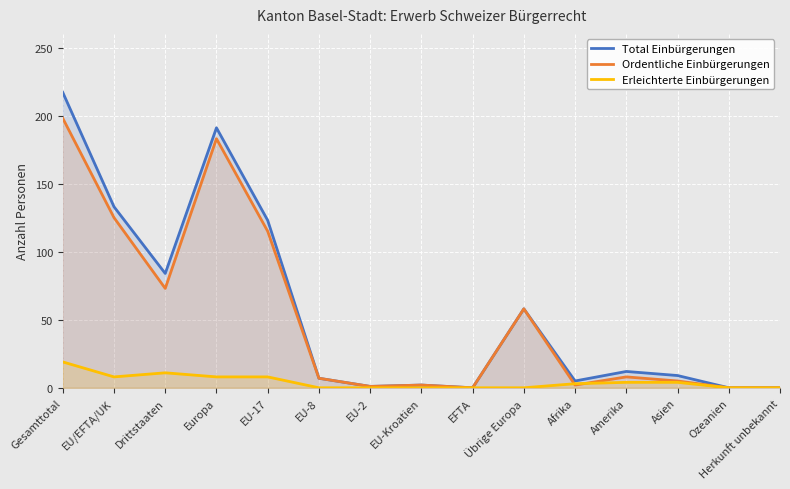

Which category has the lowest value in the Ordentliche Einbürgerungen series?

EFTA